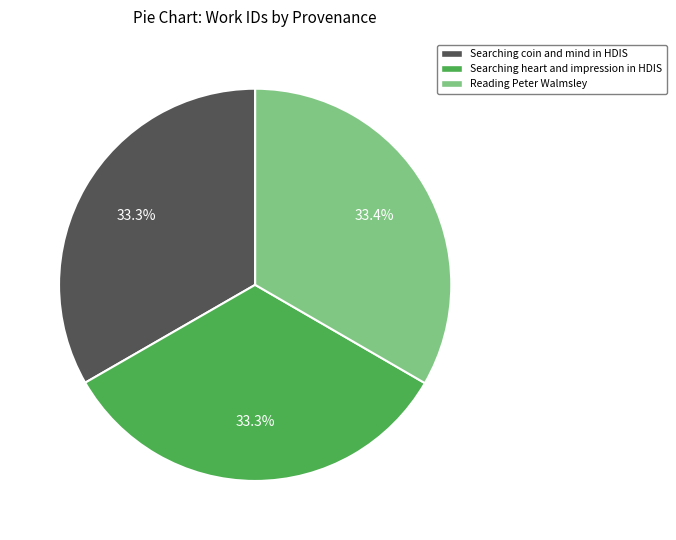

How much of the chart is everything except Searching coin and mind in HDIS?

66.7%